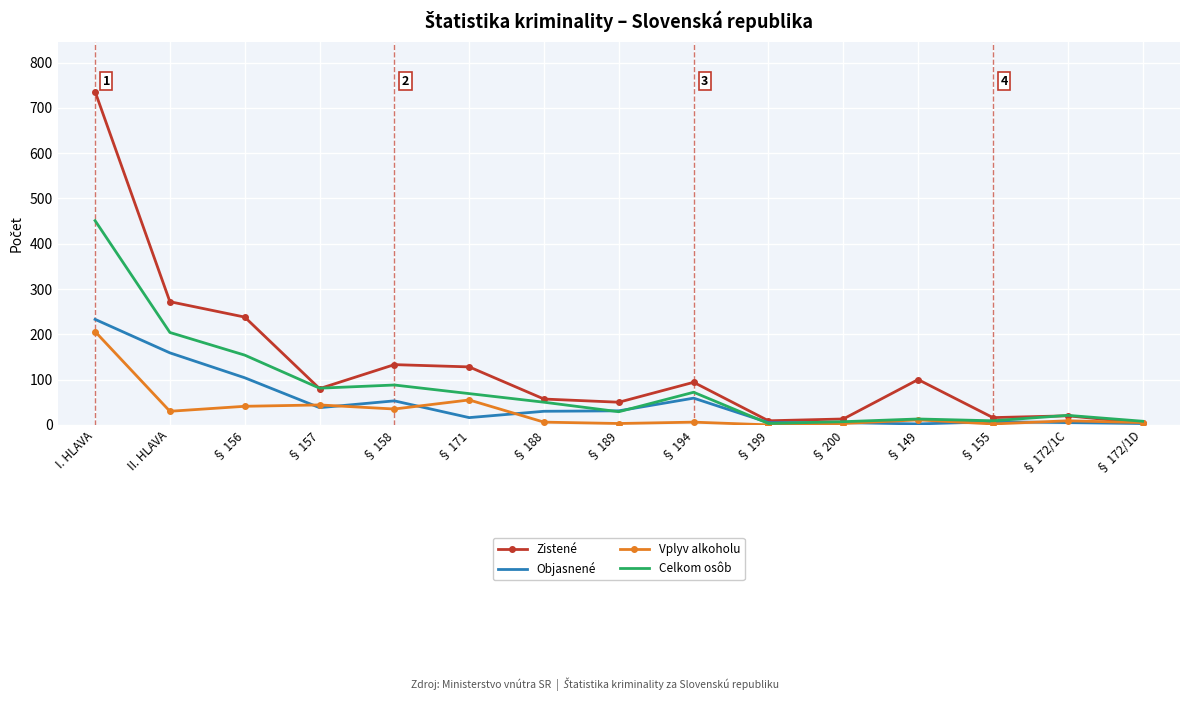

True or false: Zistené has a value of 1195 at I. HLAVA.

False